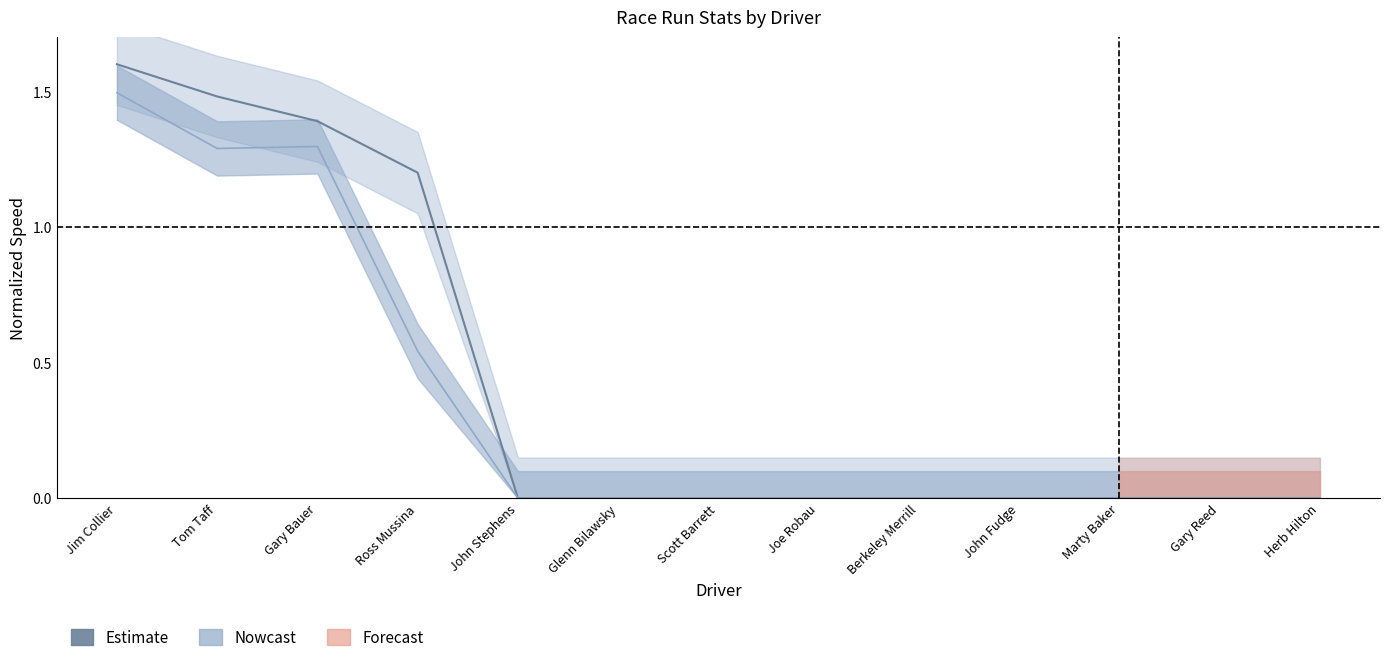

Reading left to right, extract all data points from this chart.

Best Speed (Nowcast): 1.6	1.5	1.4	1.2	0.0	0.0	0.0	0.0	0.0	0.0	0.0	0.0	0.0
Avg Speed (Estimate): 1.5	1.3	1.3	0.5	0.0	0.0	0.0	0.0	0.0	0.0	0.0	0.0	0.0